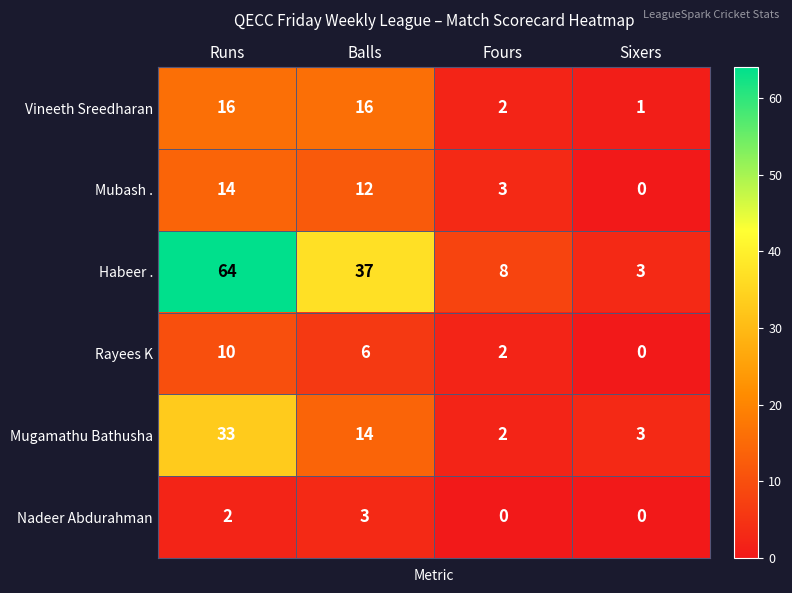

At Runs, list the series in order from largest to smallest.

Habeer ., Mugamathu Bathusha, Vineeth Sreedharan, Mubash ., Rayees K, Nadeer Abdurahman